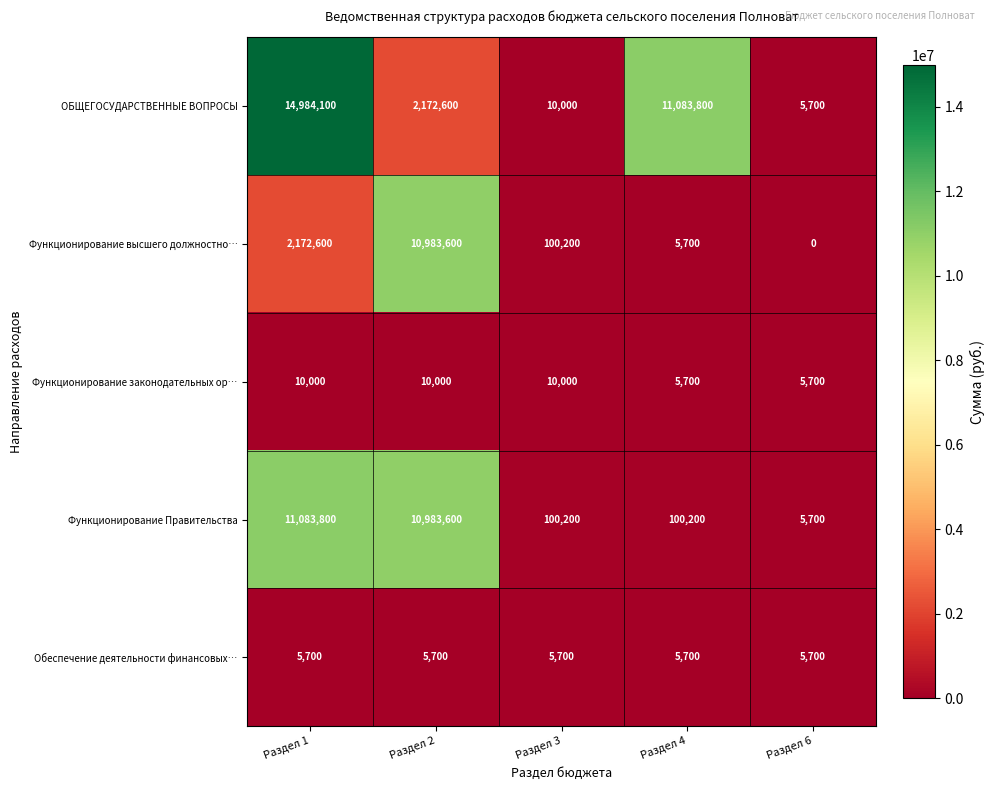

Reading left to right, extract all data points from this chart.

ОБЩЕГОСУДАРСТВЕННЫЕ ВОПРОСЫ: Раздел 1=14984100	Раздел 2=2172600	Раздел 3=10000	Раздел 4=11083800	Раздел 6=5700
Функционирование высшего должностно…: Раздел 1=2172600	Раздел 2=10983600	Раздел 3=100200	Раздел 4=5700	Раздел 6=0
Функционирование законодательных ор…: Раздел 1=10000	Раздел 2=10000	Раздел 3=10000	Раздел 4=5700	Раздел 6=5700
Функционирование Правительства: Раздел 1=11083800	Раздел 2=10983600	Раздел 3=100200	Раздел 4=100200	Раздел 6=5700
Обеспечение деятельности финансовых…: Раздел 1=5700	Раздел 2=5700	Раздел 3=5700	Раздел 4=5700	Раздел 6=5700